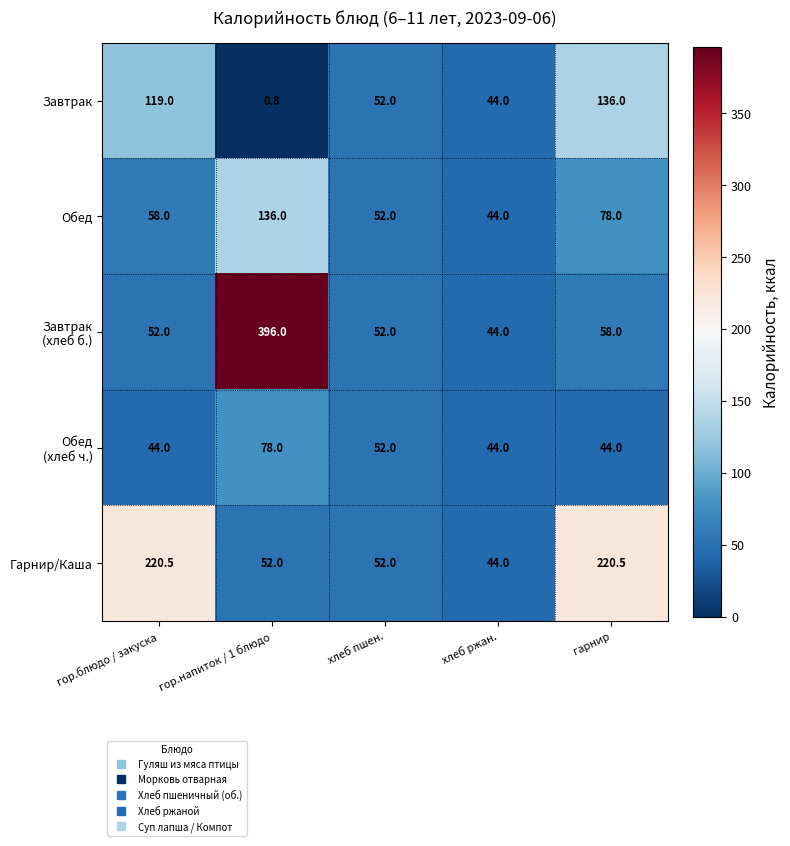

How many categories are shown in the chart?

5